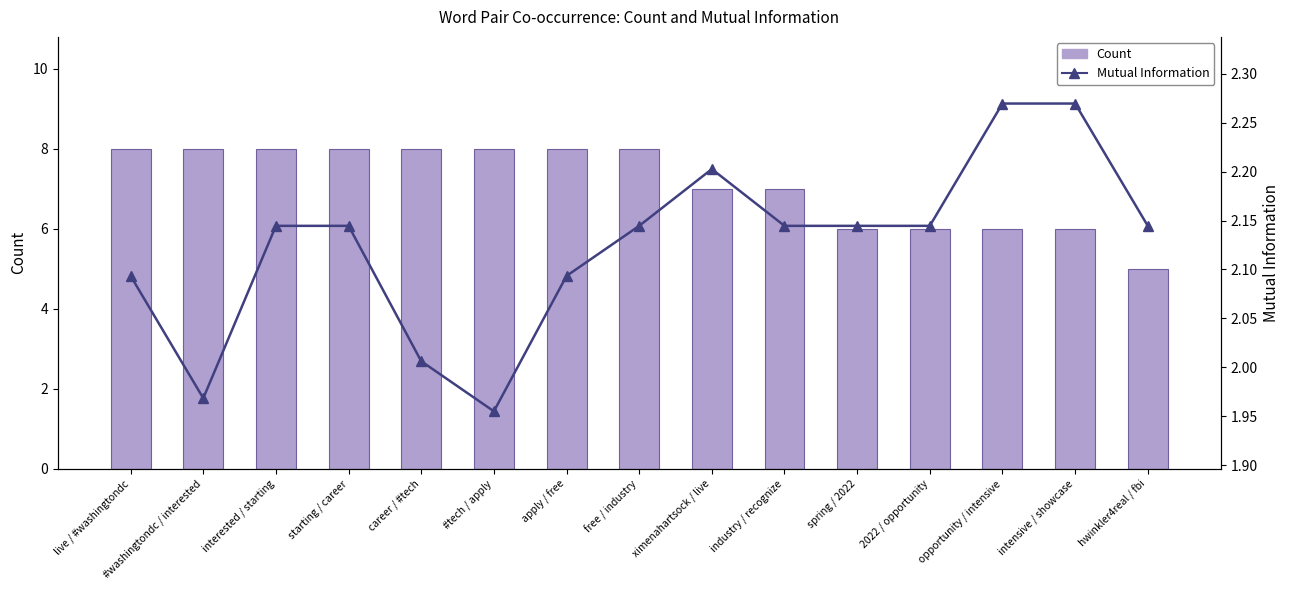

True or false: Count has a value of 6.0 at opportunity / intensive.

True